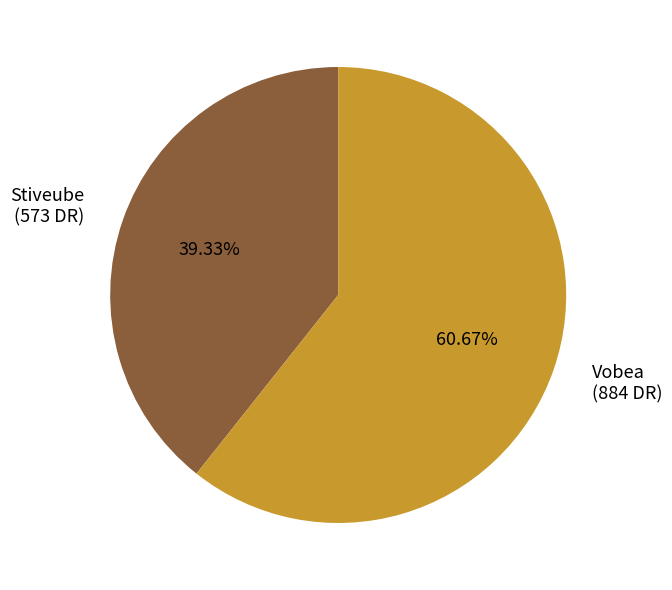

What is the smallest slice in the pie chart?

Stiveube